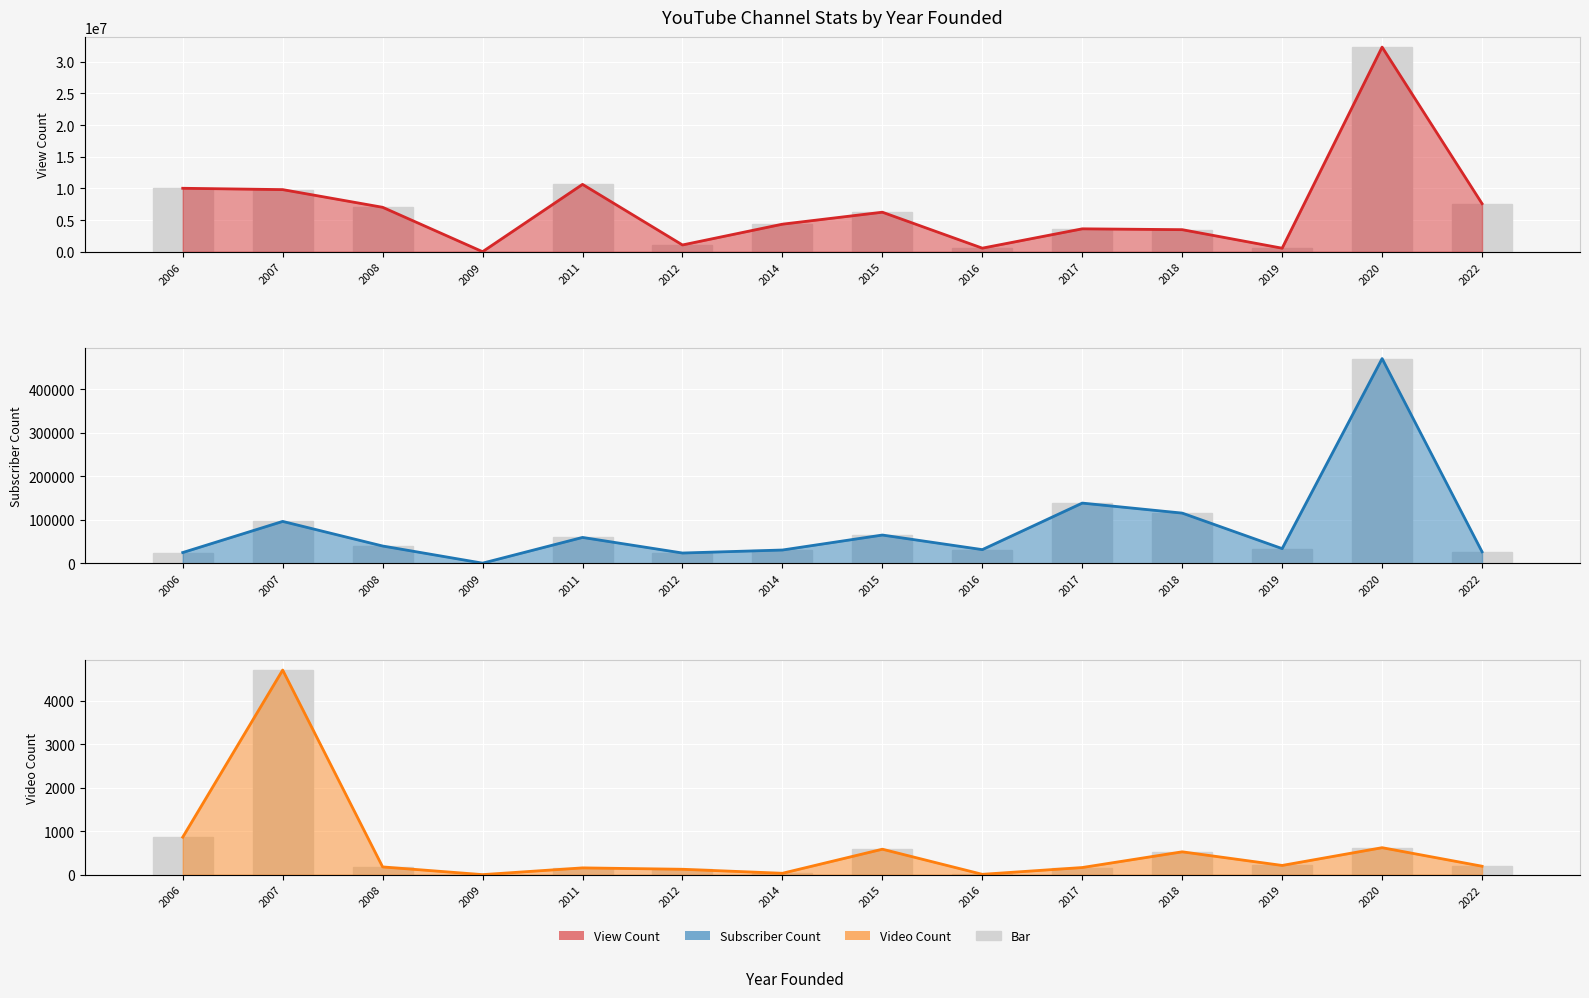

How many positive values does the Video Count series have?

13